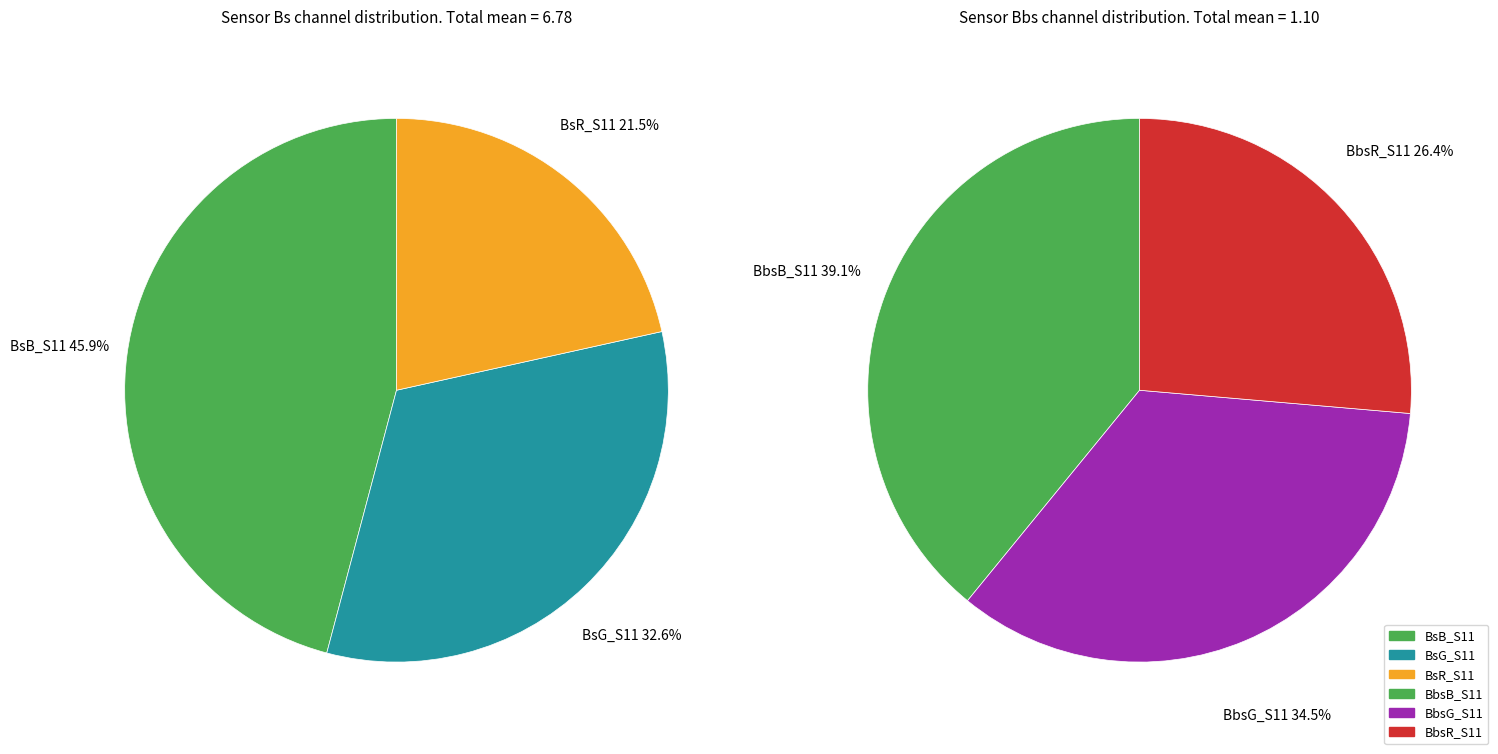

Which has a higher value, BbsR_S11 or BsB_S11?

BsB_S11